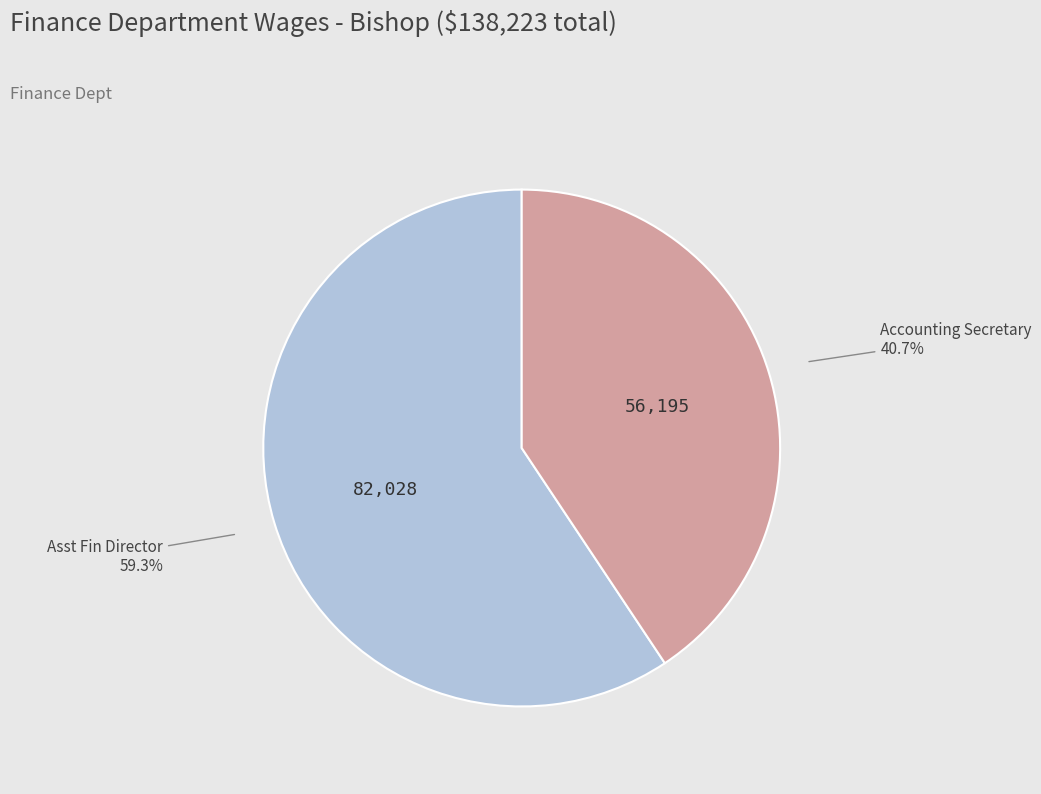

What portion of the pie excludes Accounting Secretary?

59.3%